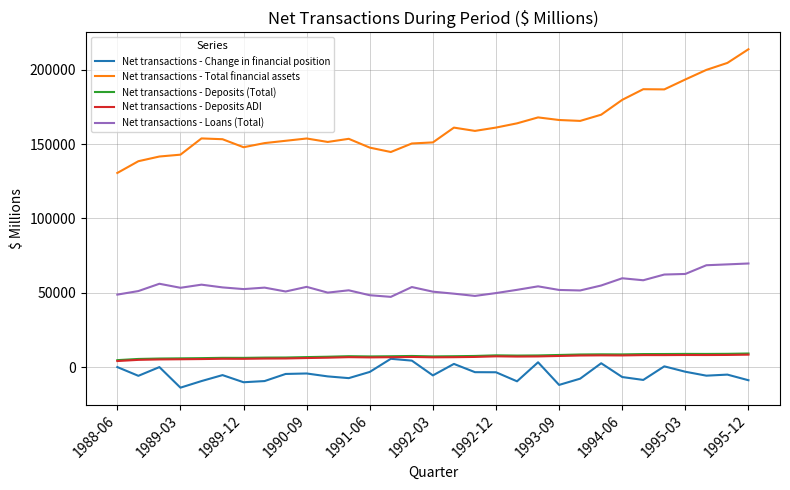

Count the number of data series in this chart.

5